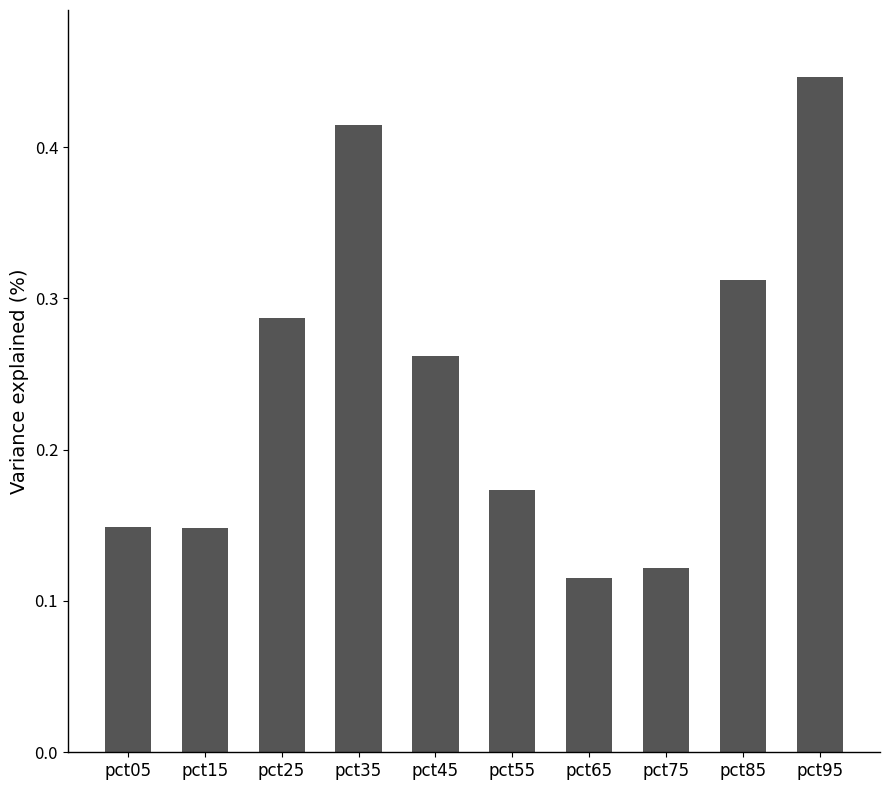

What is the sum of the values at pct35 and pct45?

0.7